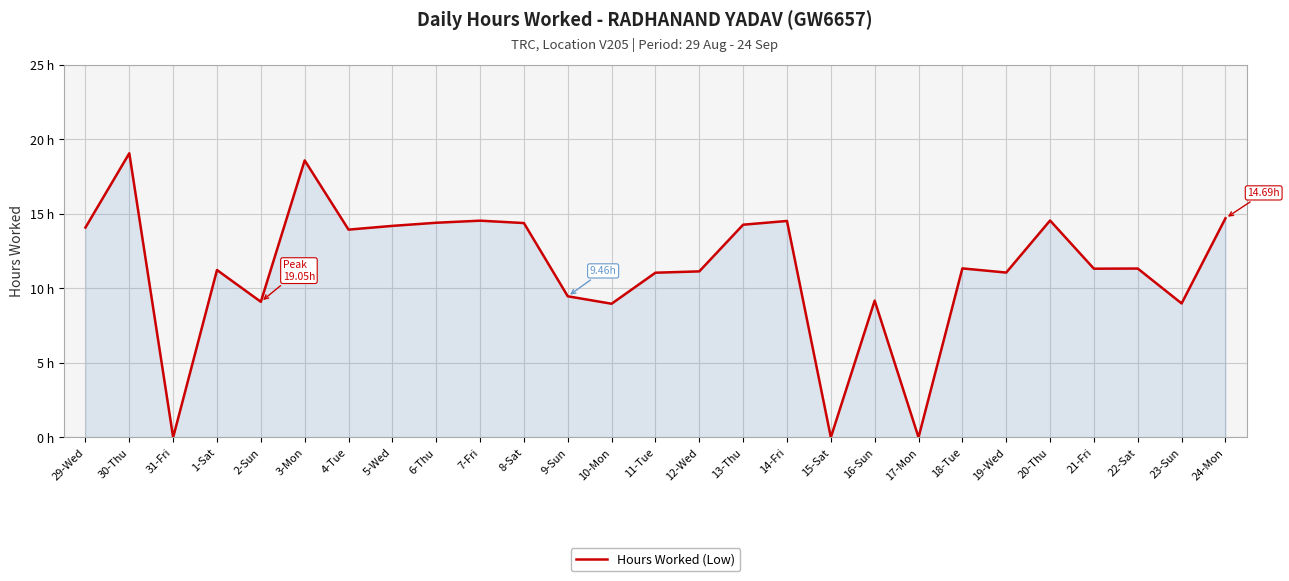

Does the chart have visible grid lines?

Yes